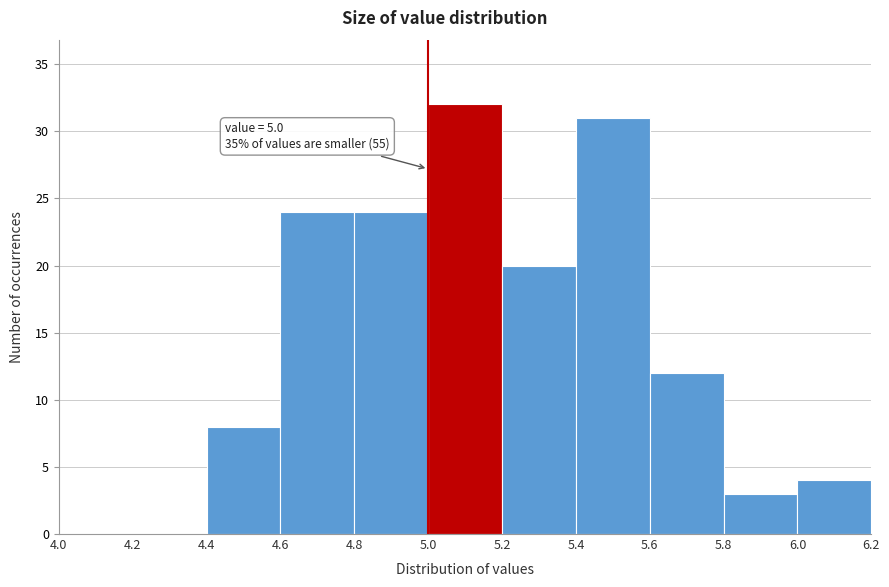

Which range on the x-axis has the tallest bar?

5.0 to 5.2